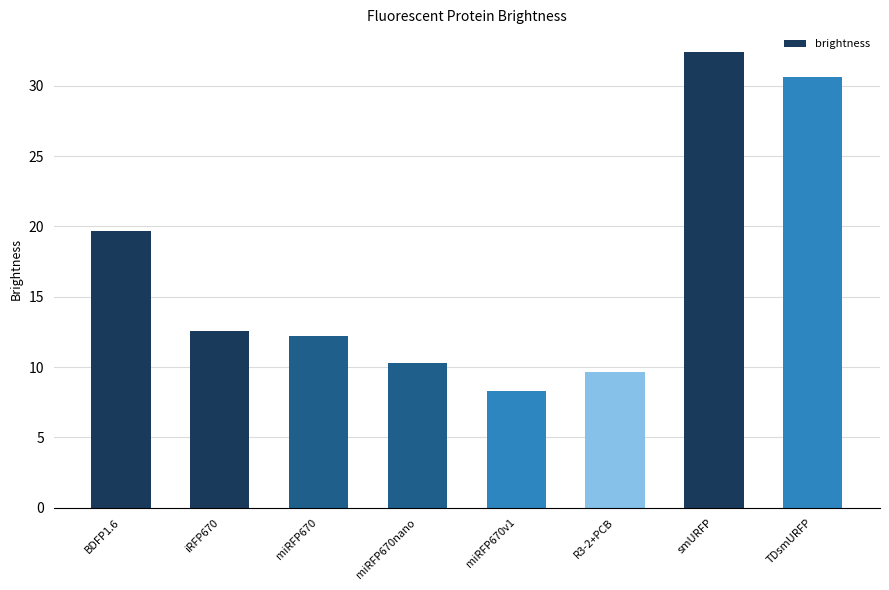

What is the change in value from iRFP670 to miRFP670?

-0.3